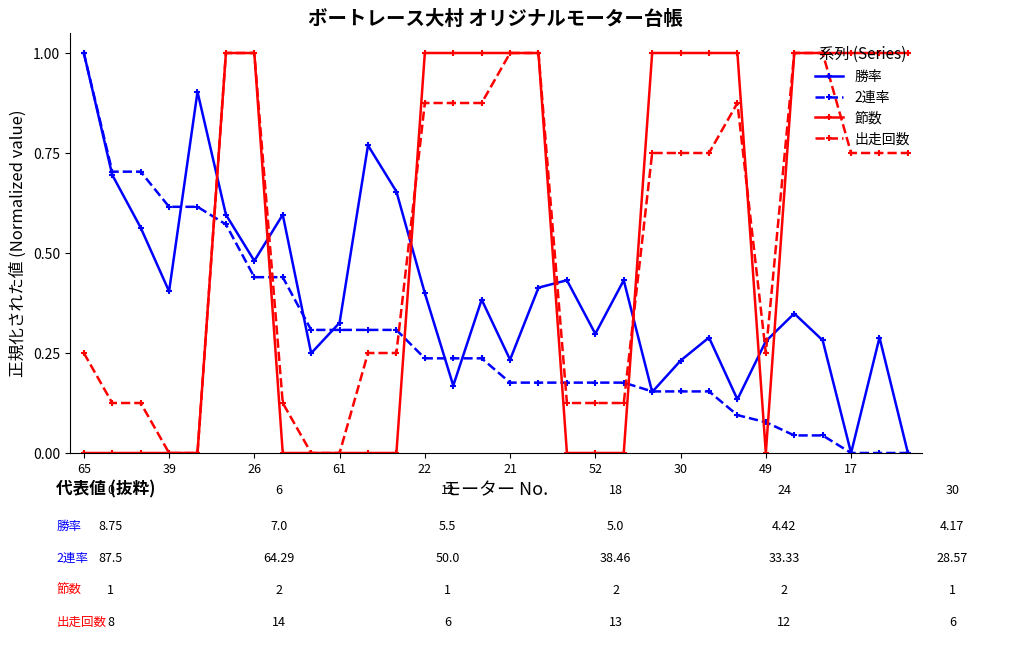

After their last crossing, which series has the higher values: 勝率 or 出走回数?

出走回数